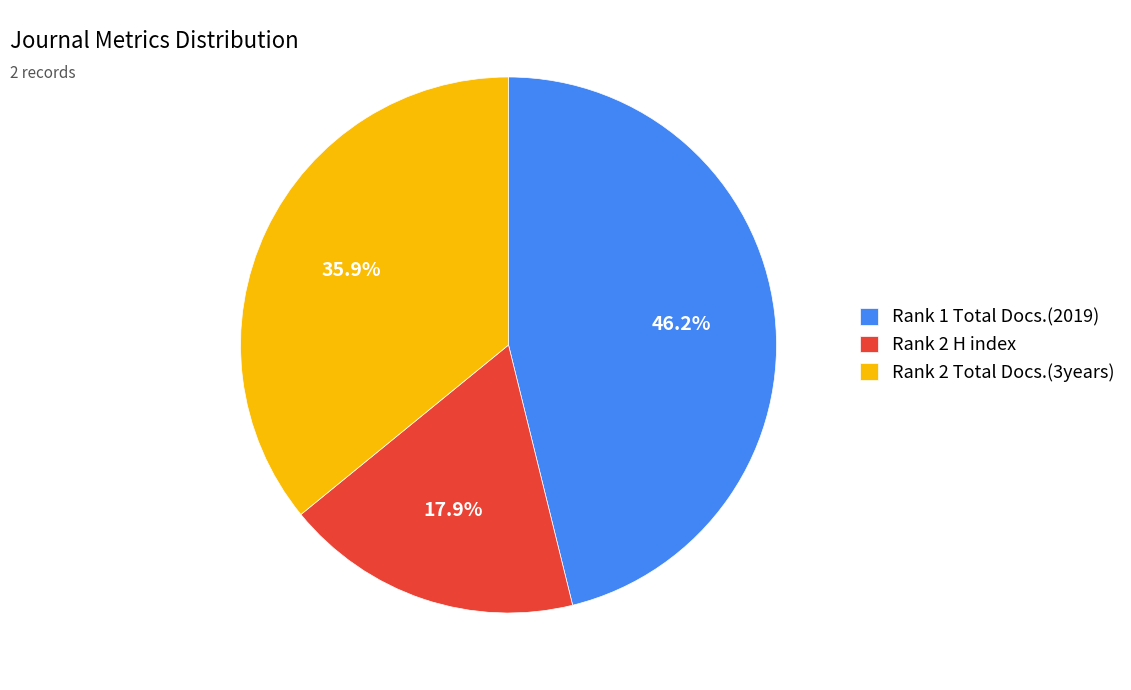

Rank the categories by value from highest to lowest.

Rank 1 Total Docs.(2019), Rank 2 Total Docs.(3years), Rank 2 H index